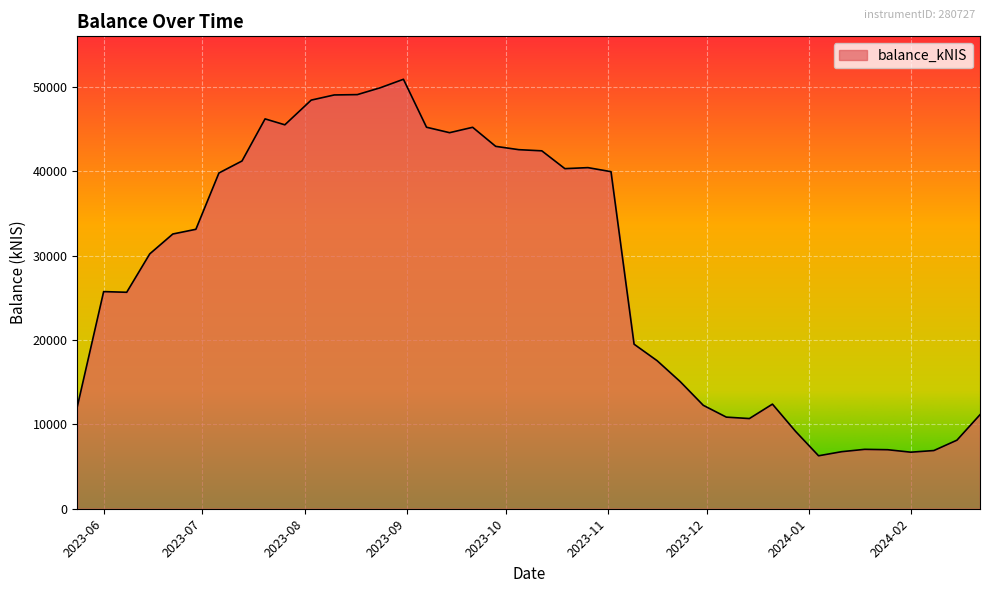

What is the minimum value shown in the chart?

6279.1